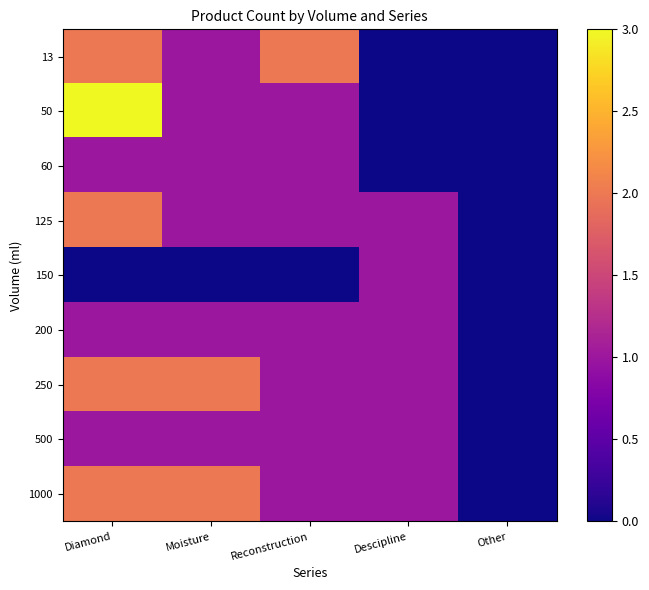

How many categories are shown in the chart?

5